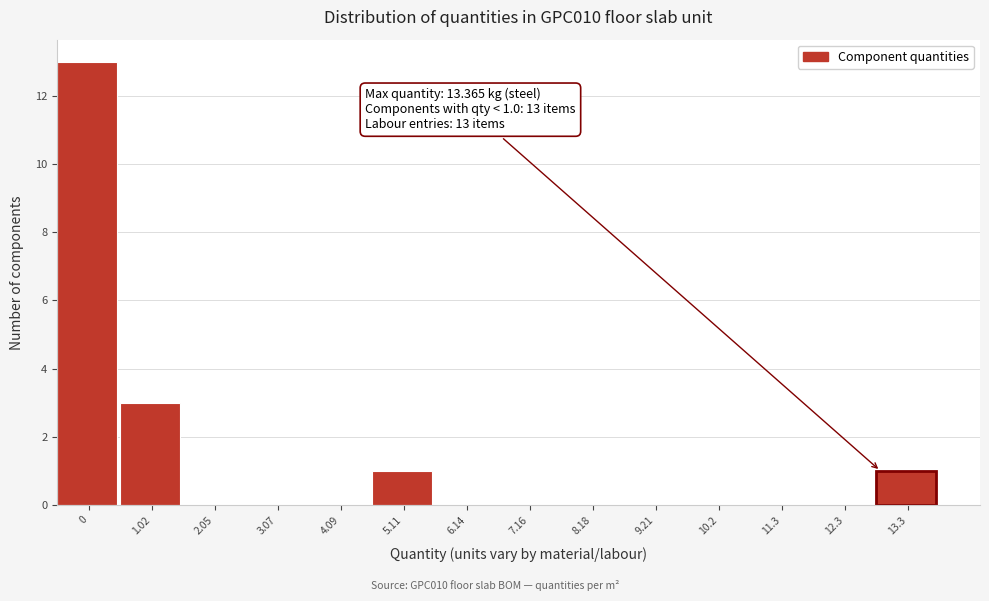

Reading right to left, what are all the values shown in this chart?

13.3=1	12.3=0	11.3=0	10.2=0	9.21=0	8.18=0	7.16=0	6.14=0	5.11=1	4.09=0	3.07=0	2.05=0	1.02=3	0=13